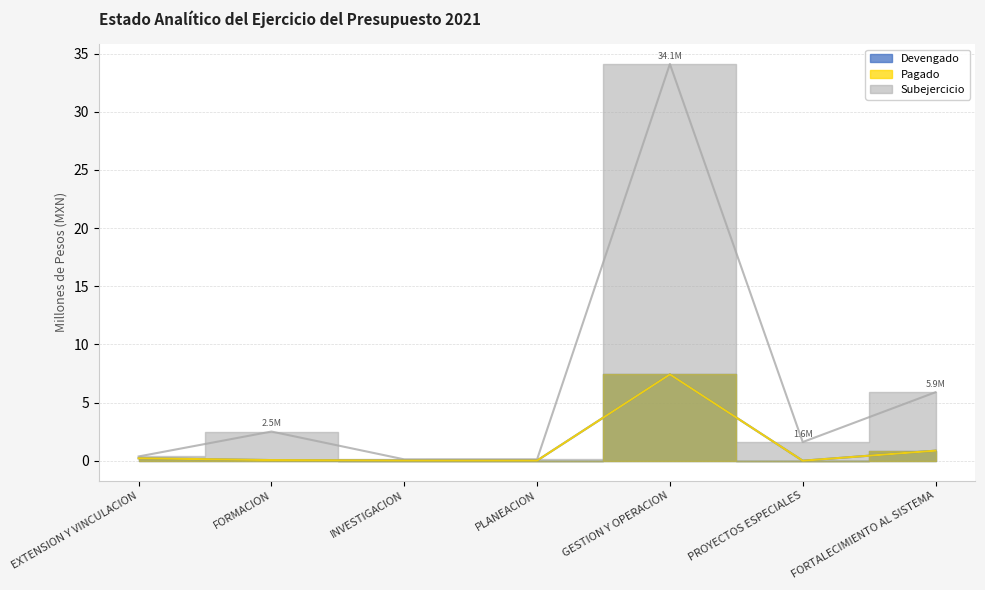

Reading right to left, transcribe all the data shown in this chart.

Devengado: 0.9	0.0	7.4	0.0	0.0	0.1	0.2
Pagado: 0.9	0.0	7.4	0.0	0.0	0.1	0.2
Subejercicio: 5.9	1.6	34.1	0.1	0.1	2.5	0.4